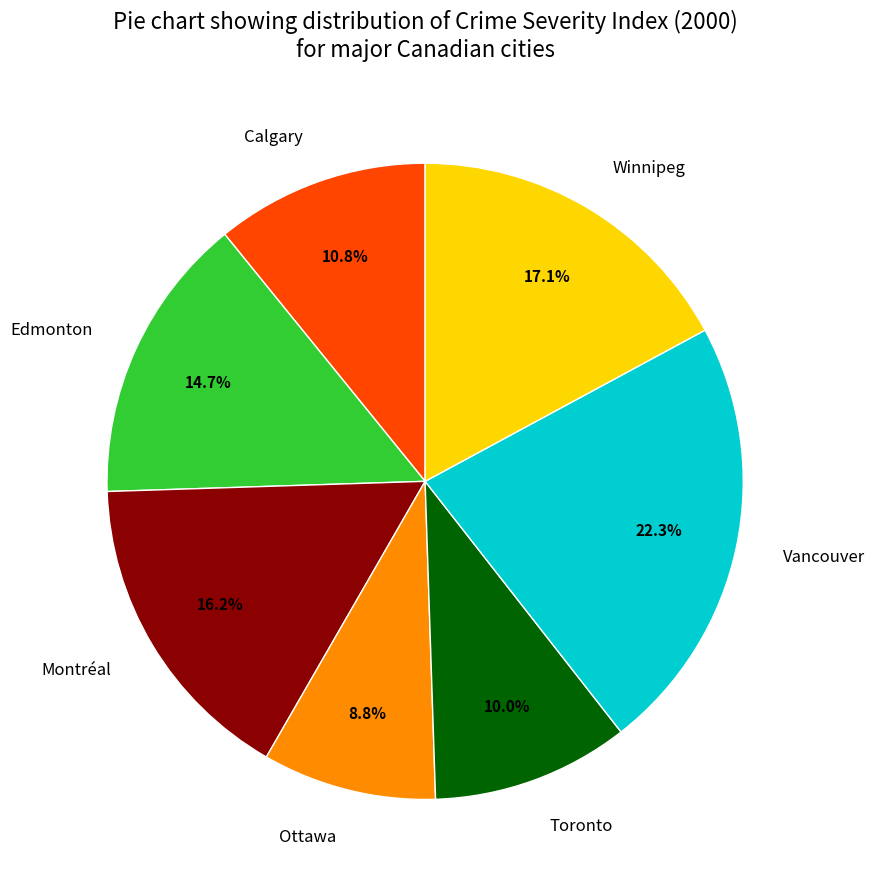

How many segments does this pie chart have?

7